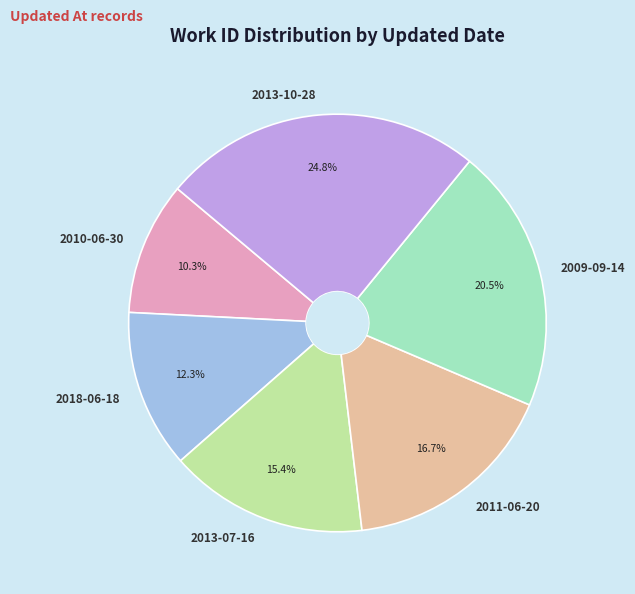

To the nearest percent, what portion does 2013-10-28 represent?

25%